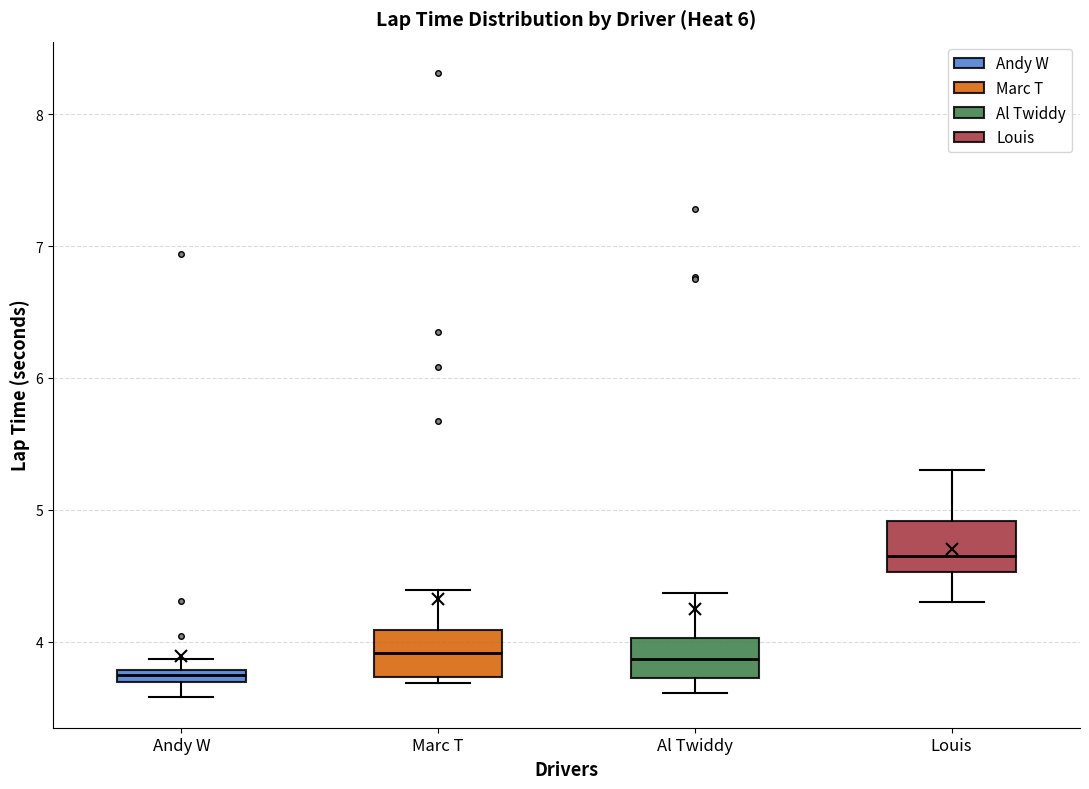

Which box has the highest median line?

Louis